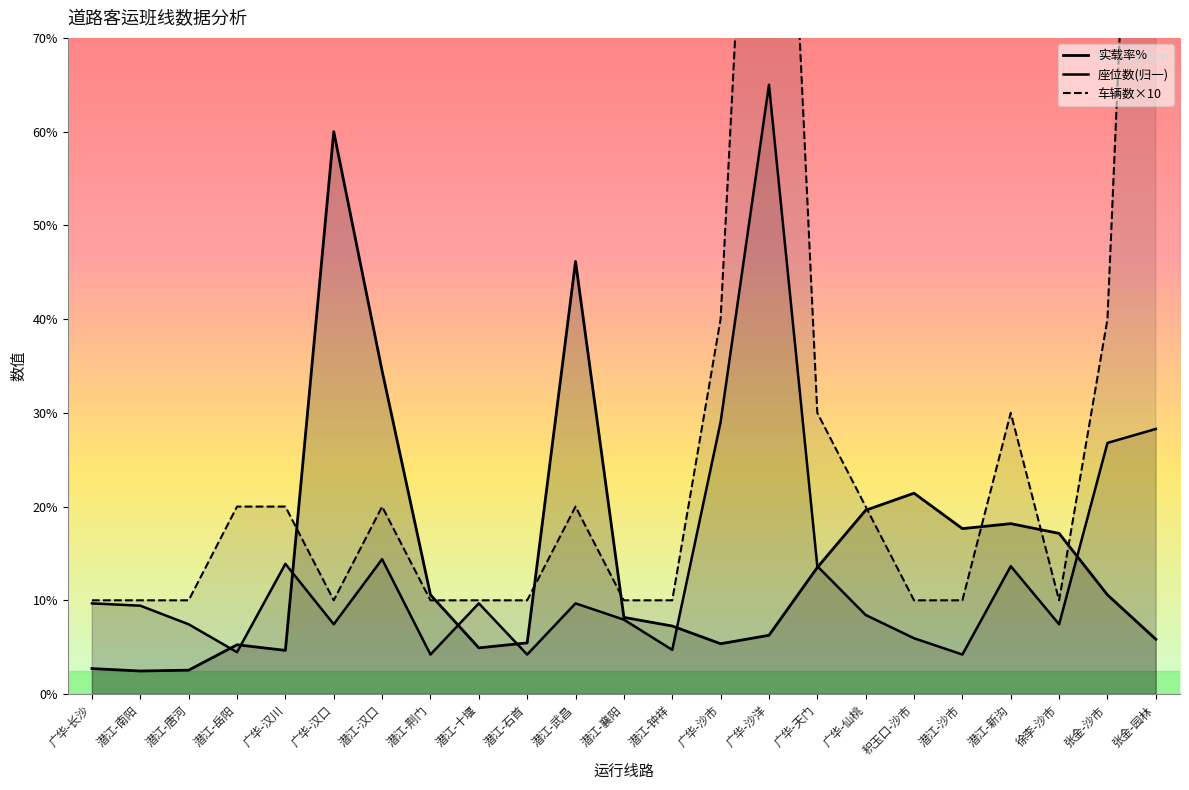

Is the value of 线路投入车辆数 at 潜江-岳阳 greater than the value of 实载率 at 广华-长沙?

Yes